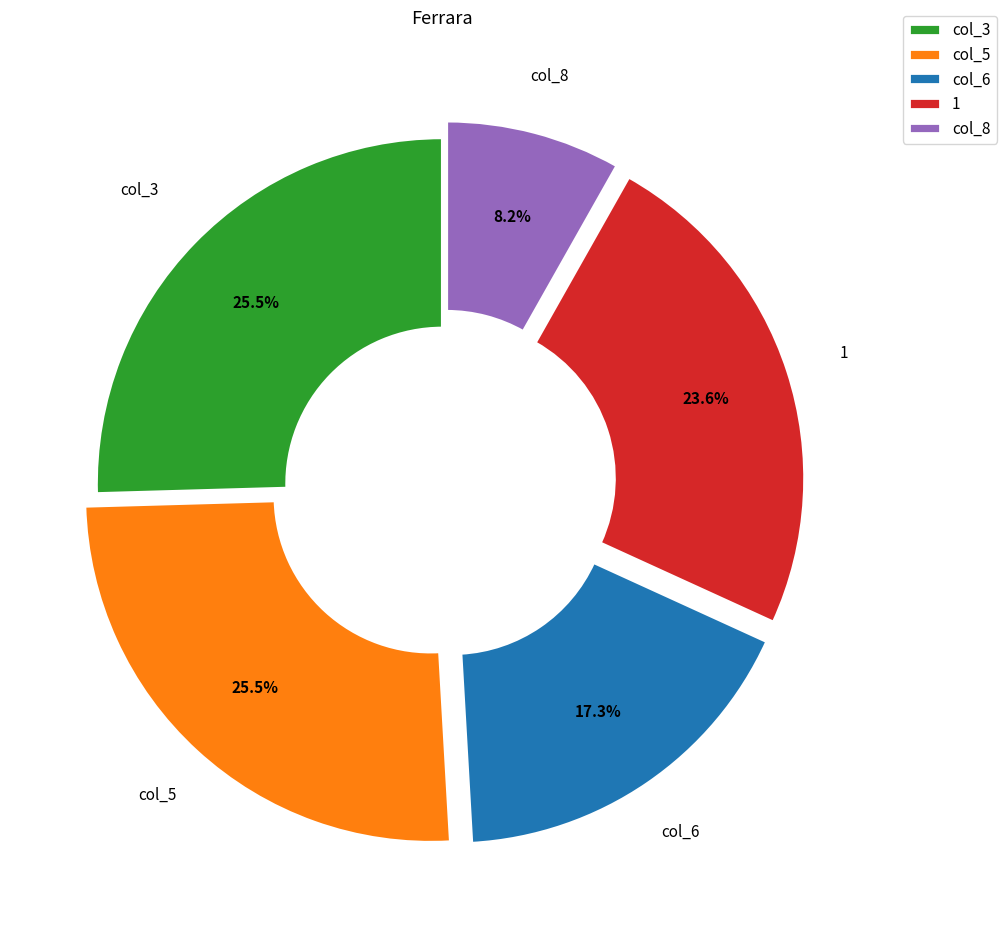

Which slice is the smallest?

col_8